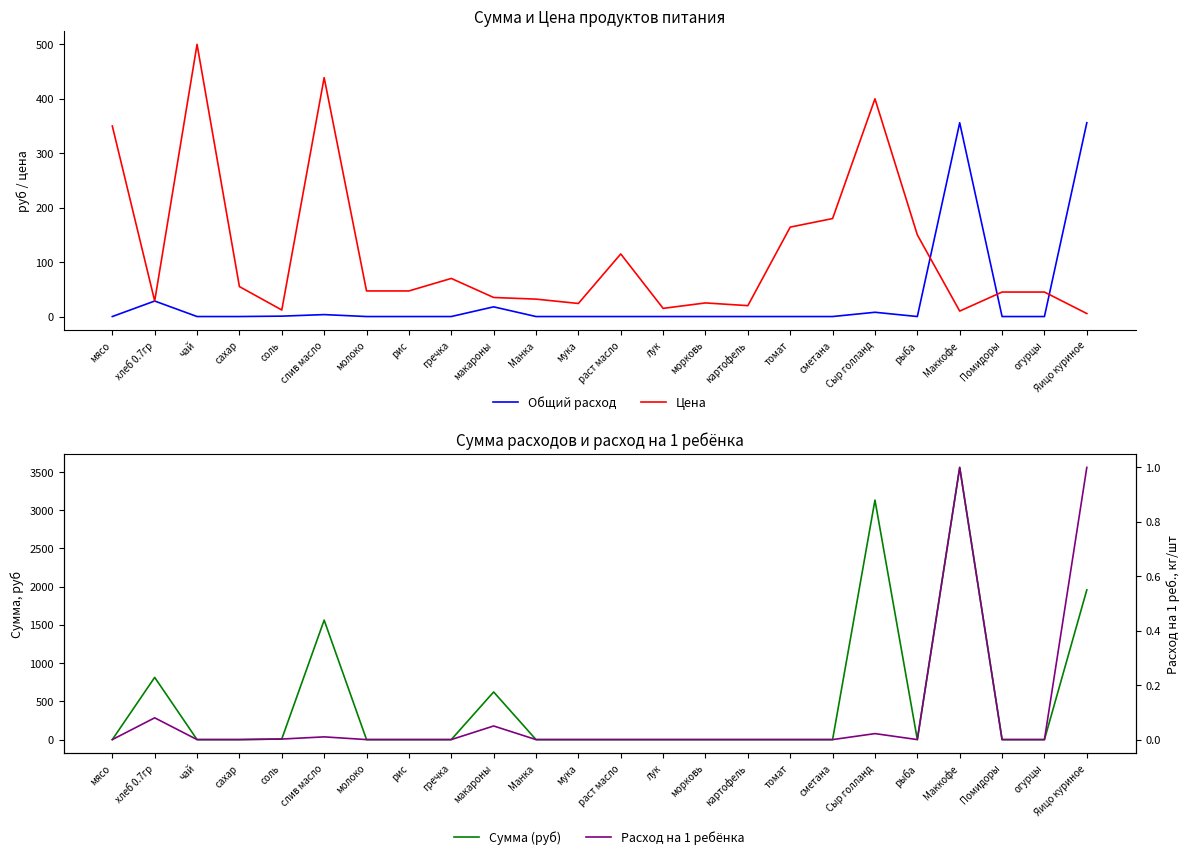

What position from the left is соль?

5